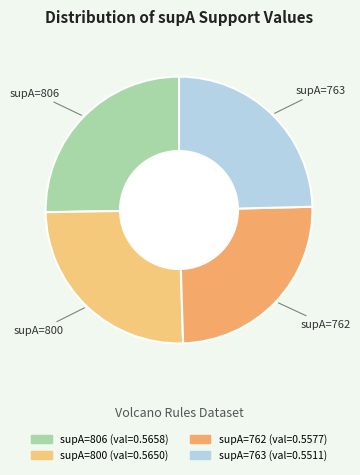

How many segments does this pie chart have?

4